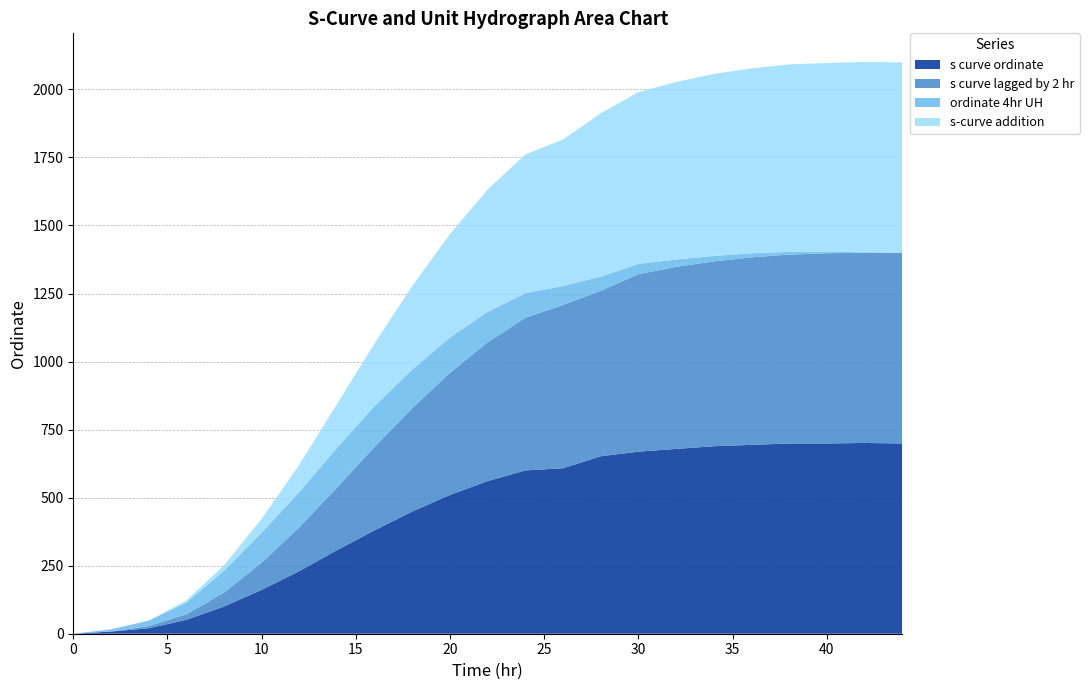

Reading left to right, what are all the values shown in this chart?

s curve ordinate: 0=0	2=8	4=20	6=51	8=100	10=161	12=230	14=307	16=380	18=449	20=510	22=561	24=600	26=608	28=652	30=669	32=679	34=689	36=694	38=699	40=699	42=701	44=699
s curve lagged by 2 hr: 0=0	2=0	4=8	6=20	8=51	10=100	12=161	14=230	16=307	18=380	20=449	22=510	24=561	26=600	28=608	30=652	32=669	34=679	36=689	38=694	40=699	42=699	44=701
ordinate 4hr UH: 0=0	2=8	4=20	6=43	8=80	10=110	12=130	14=146	16=150	18=142	20=130	22=112	24=90	26=70	28=52	30=38	32=27	34=20	36=15	38=10	40=5	42=2	44=0
s-curve addition: 0=0	2=0	4=0	6=8	8=20	10=51	12=100	14=161	16=230	18=307	20=380	22=449	24=510	26=538	28=600	30=631	32=652	34=669	36=679	38=689	40=694	42=699	44=699